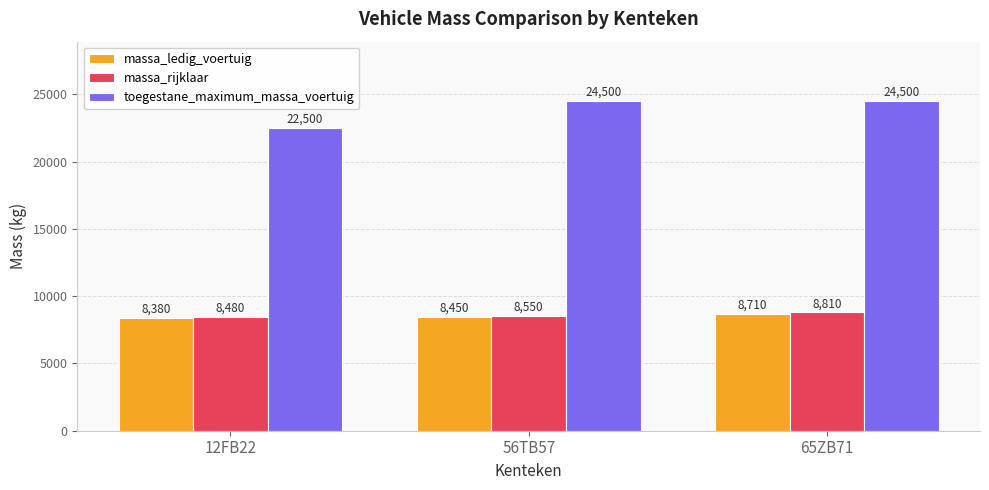

Is the value of massa_ledig_voertuig at 65ZB71 greater than the value of massa_rijklaar at 12FB22?

Yes